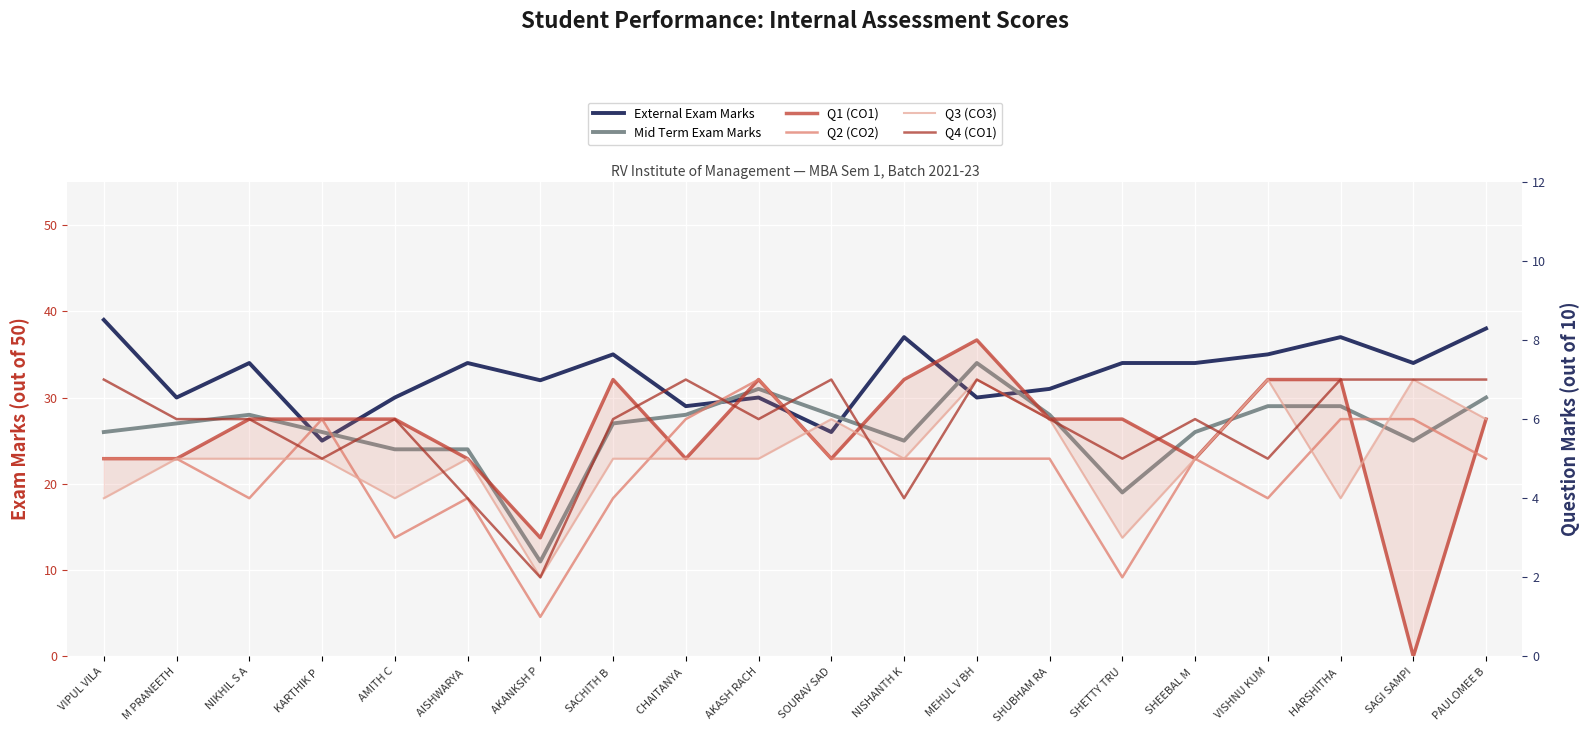

What is the total value across all series at M PRANEETH?

78